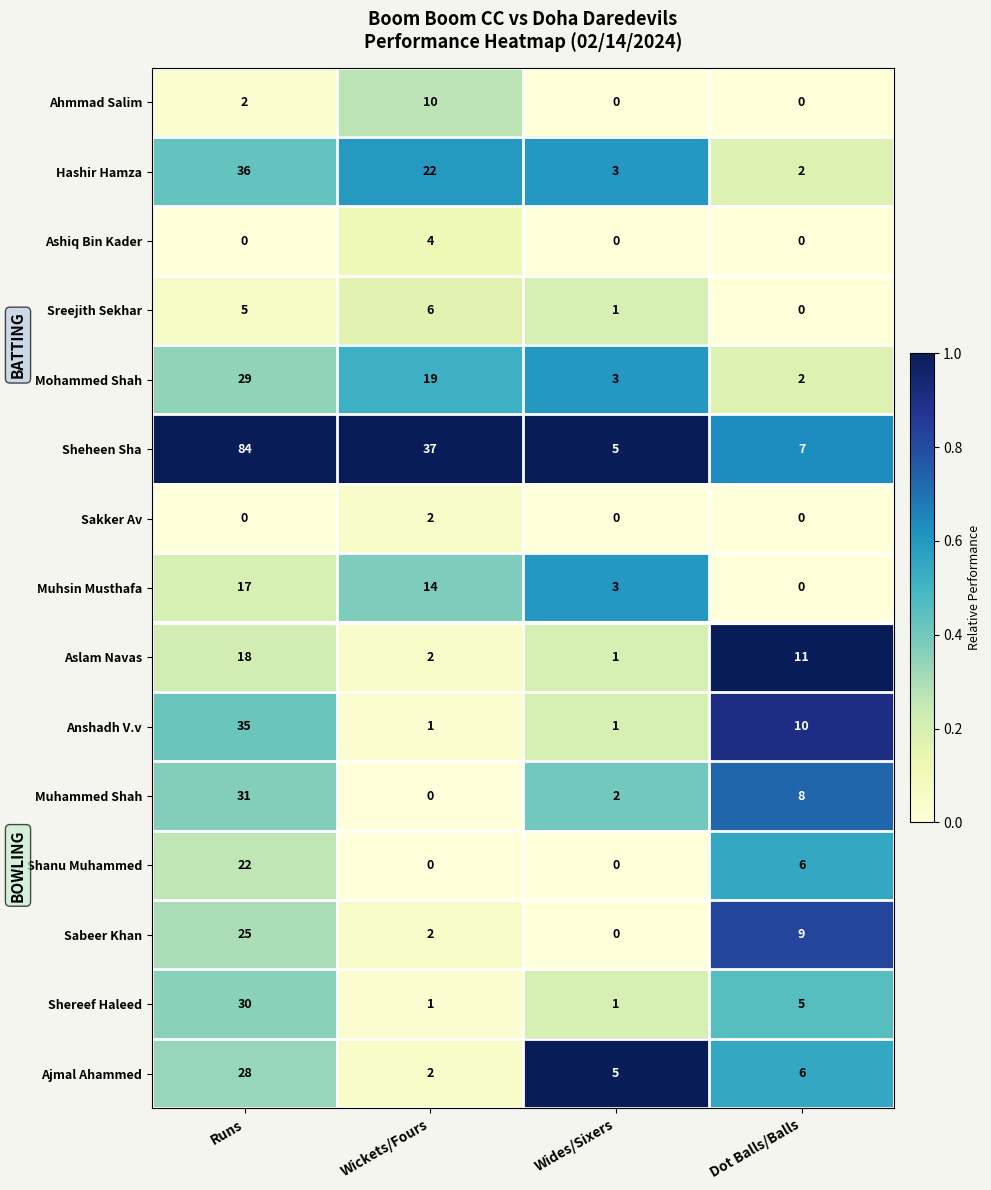

Is the value of Sheheen Sha at Dot Balls/Balls greater than the value of Ahmmad Salim at Dot Balls/Balls?

Yes